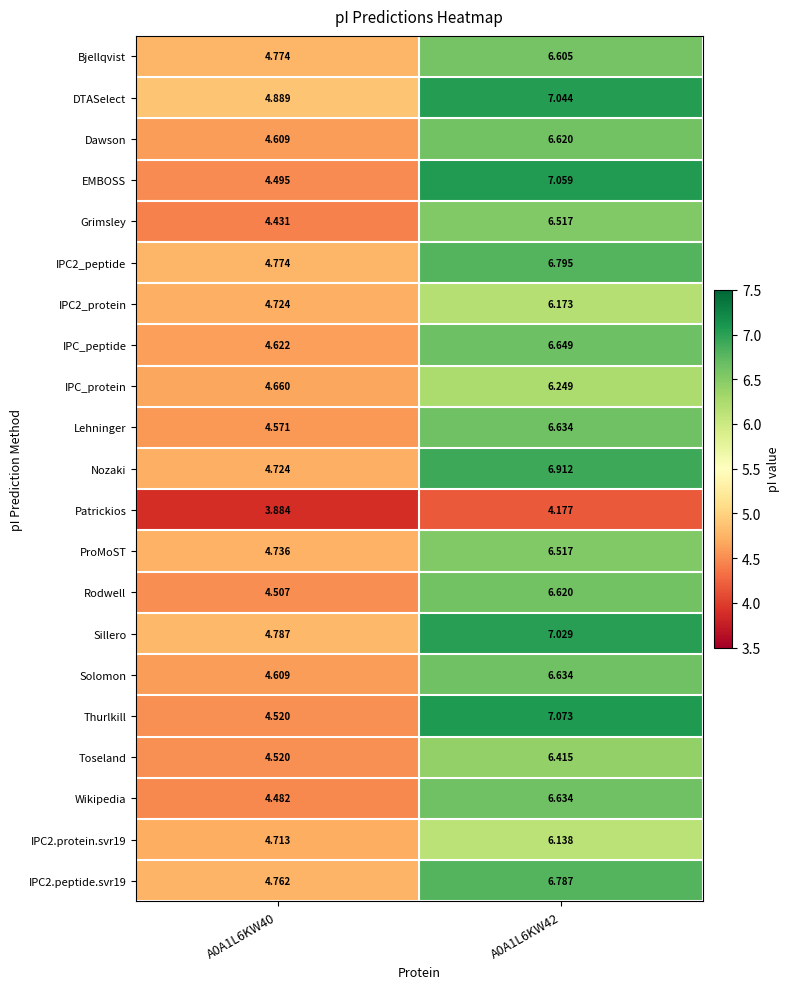

What is the difference between the highest and lowest values at A0A1L6KW40?

1.0